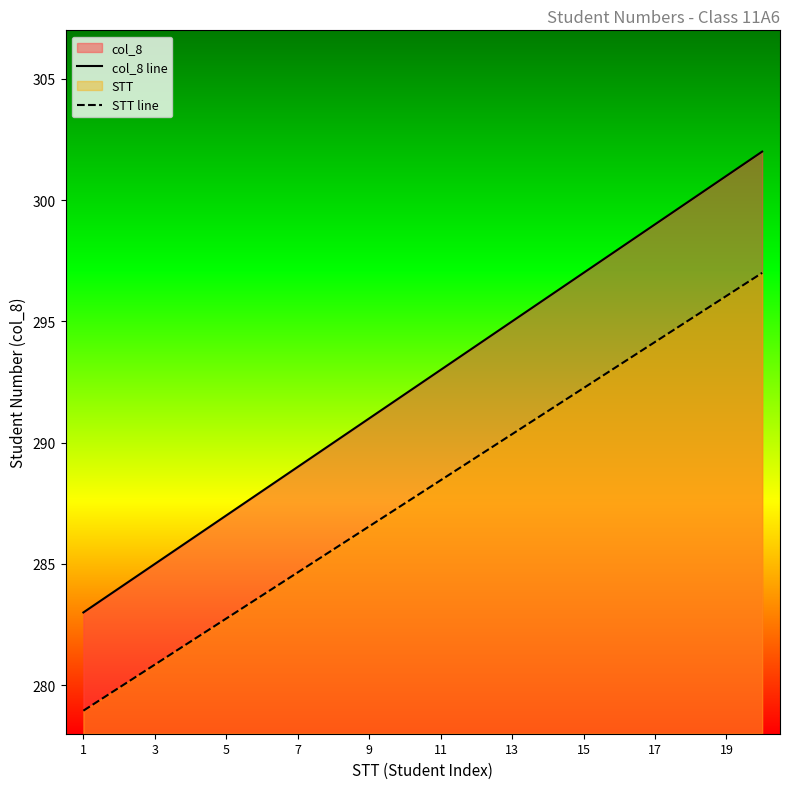

The value of STT line at 17 is 487.9. True or false?

False